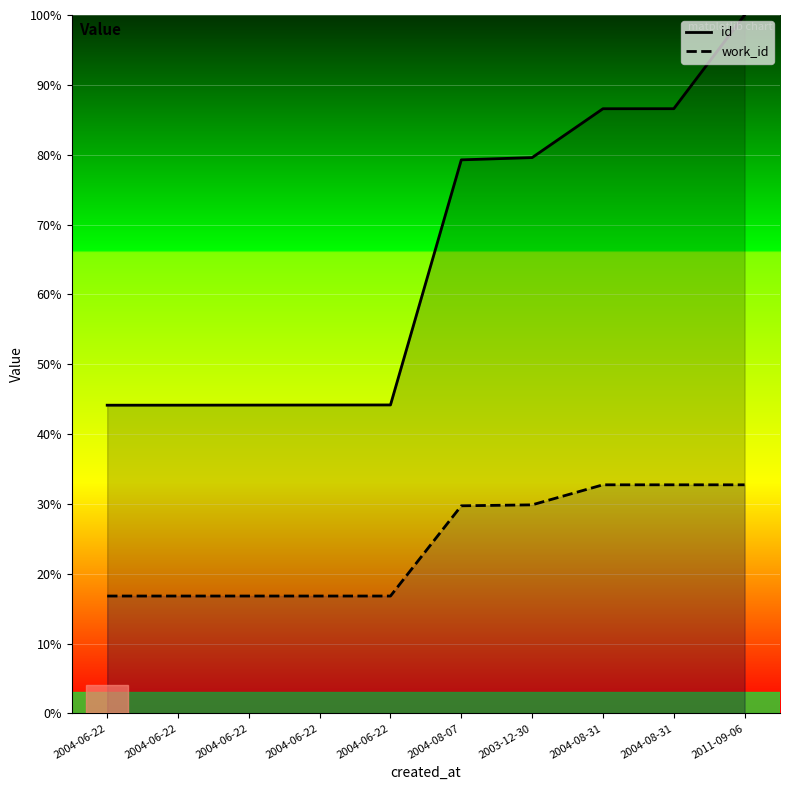

List the labels in order of work_id value, smallest first.

2004-06-22, 2004-06-22, 2004-06-22, 2004-06-22, 2004-06-22, 2004-08-07, 2003-12-30, 2004-08-31, 2004-08-31, 2011-09-06